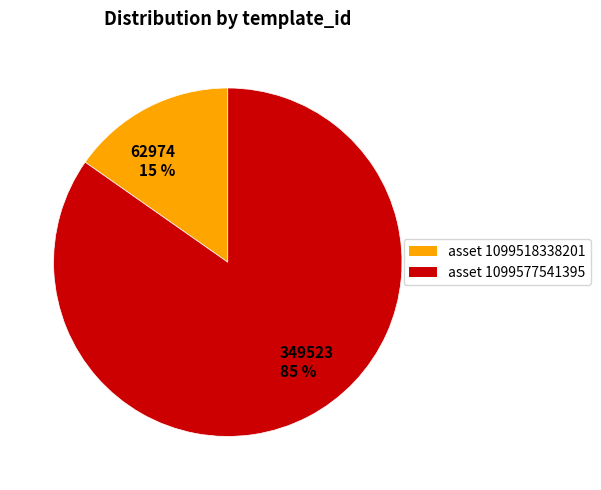

How many slices are in this pie chart?

2